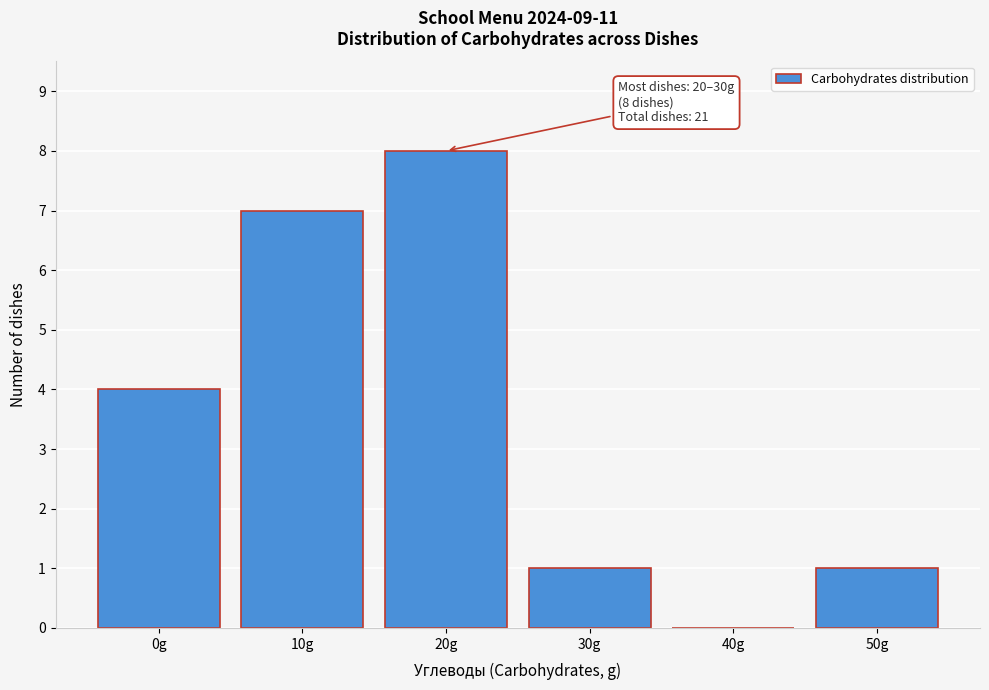

Reading right to left, extract all data points from this chart.

50g=1	40g=0	30g=1	20g=8	10g=7	0g=4